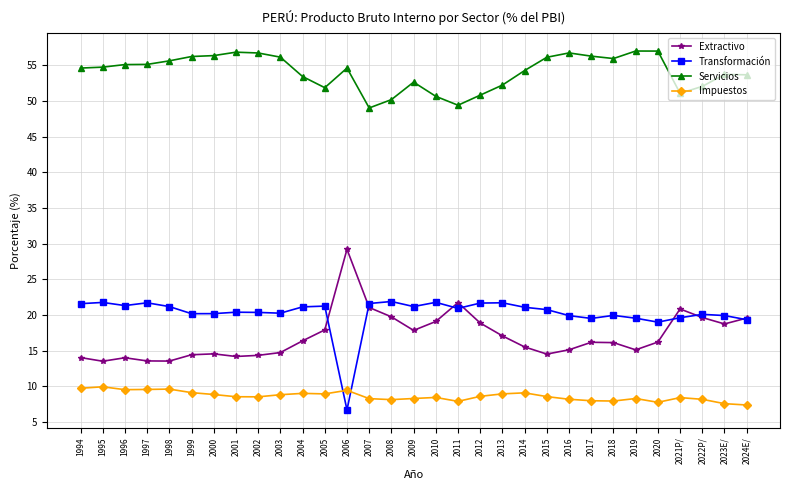

Which series has the largest total across all categories?

Servicios